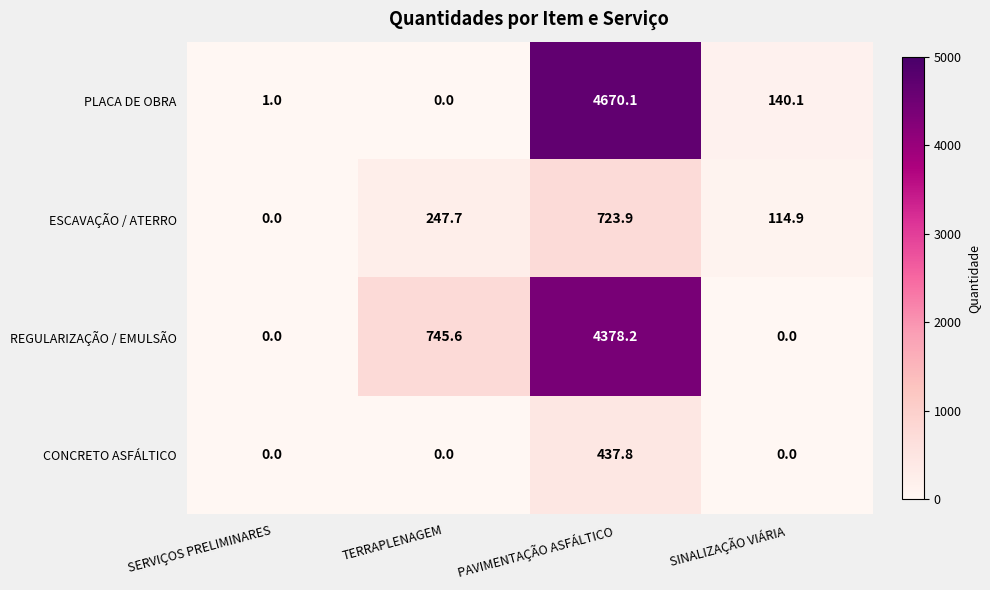

What is the greatest value displayed?

4670.1